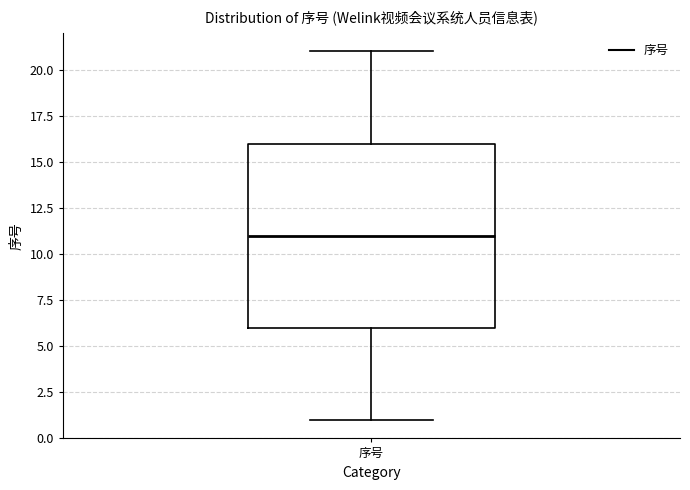

Where does the median line of the box for 序号 sit on the y-axis? The values are not printed on the chart, so give them approximately, as read against the axis.

11